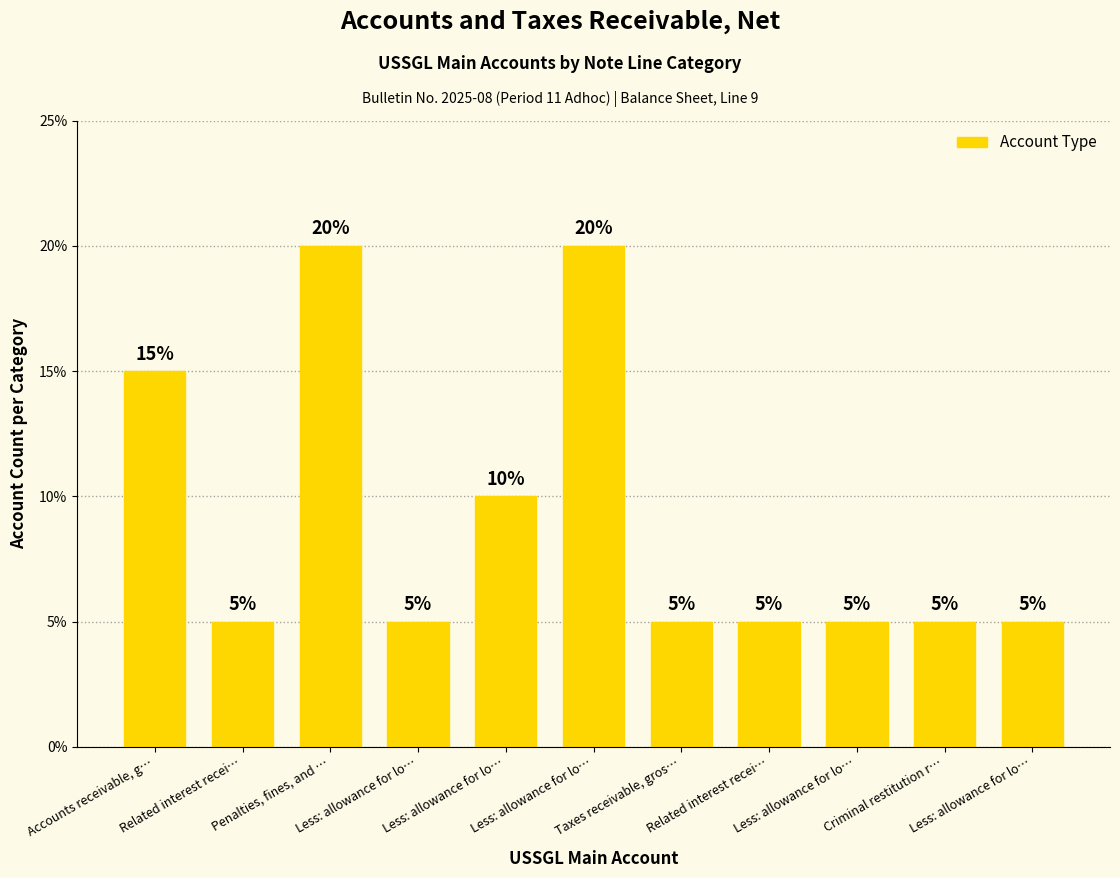

Is it true that the value at Criminal restitution r… is 3?

False